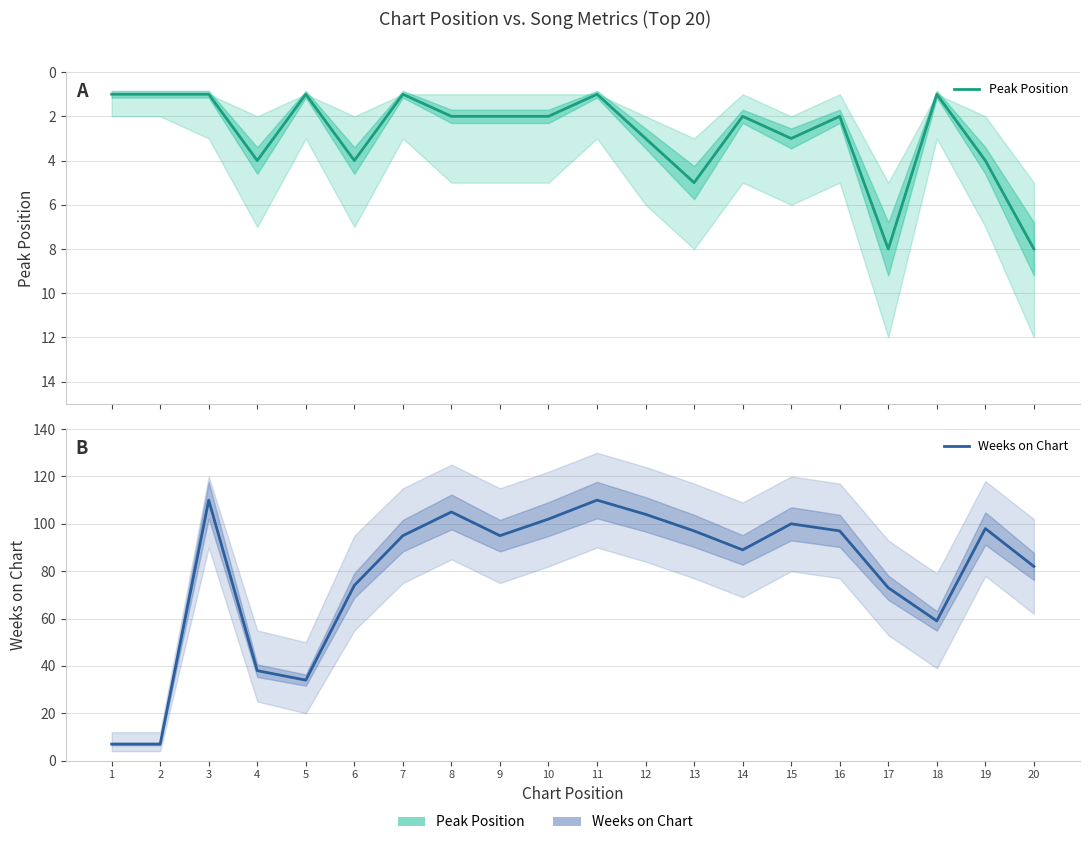

Count the number of data series in this chart.

2